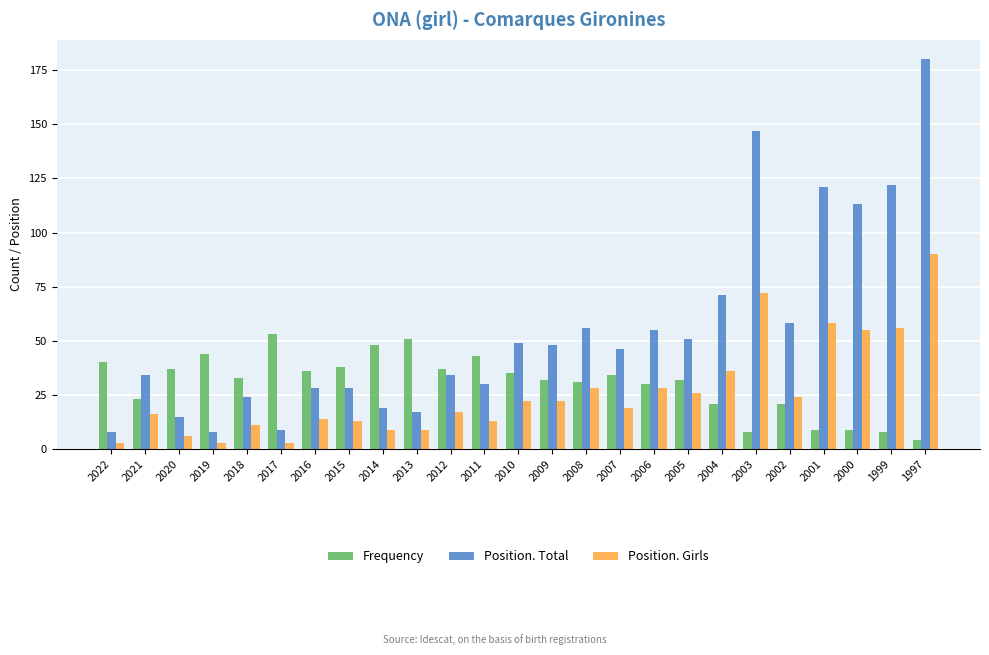

Reading right to left, transcribe all the data shown in this chart.

Frequency: 4	8	9	9	21	8	21	32	30	34	31	32	35	43	37	51	48	38	36	53	33	44	37	23	40
Position. Total: 180	122	113	121	58	147	71	51	55	46	56	48	49	30	34	17	19	28	28	9	24	8	15	34	8
Position. Girls: 90	56	55	58	24	72	36	26	28	19	28	22	22	13	17	9	9	13	14	3	11	3	6	16	3